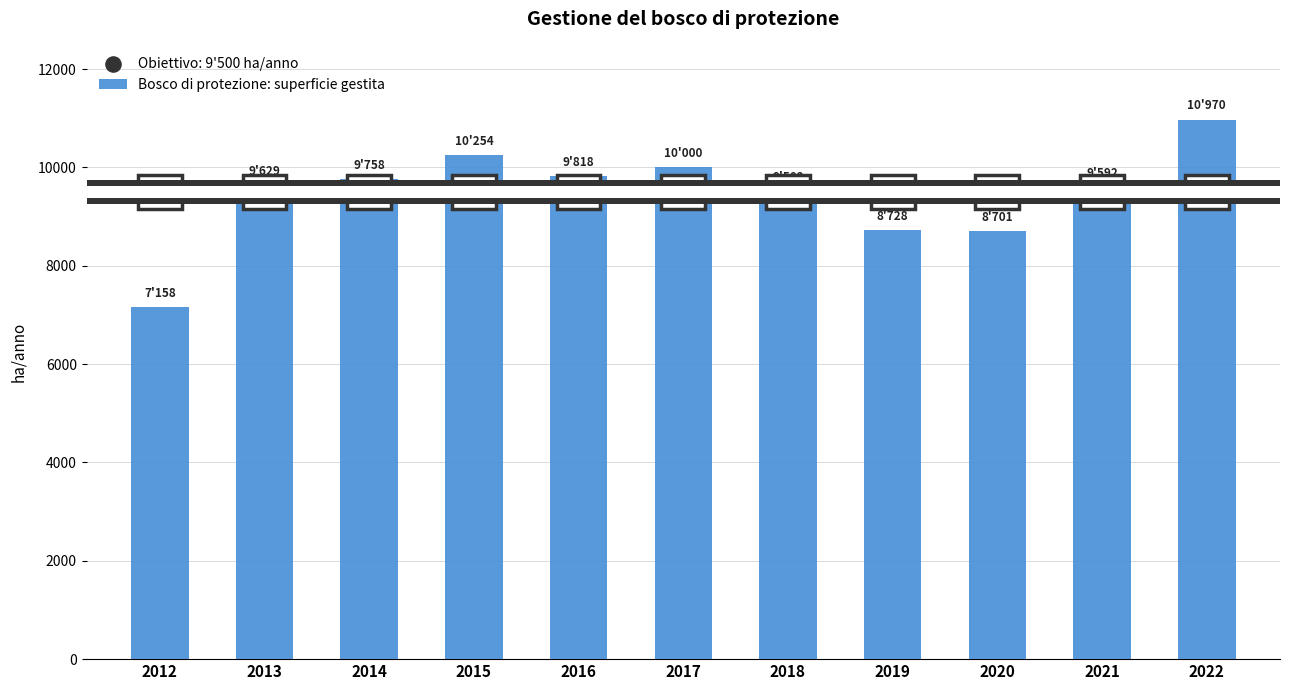

What is the ratio of the value at 2022 to the value at 2019?

1.3